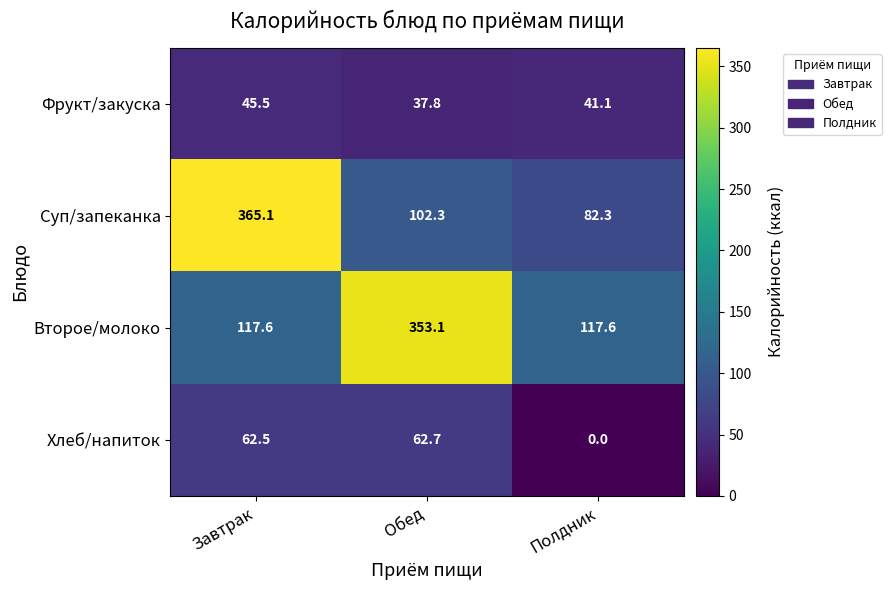

How many data points in Хлеб/напиток are less than 62?

1